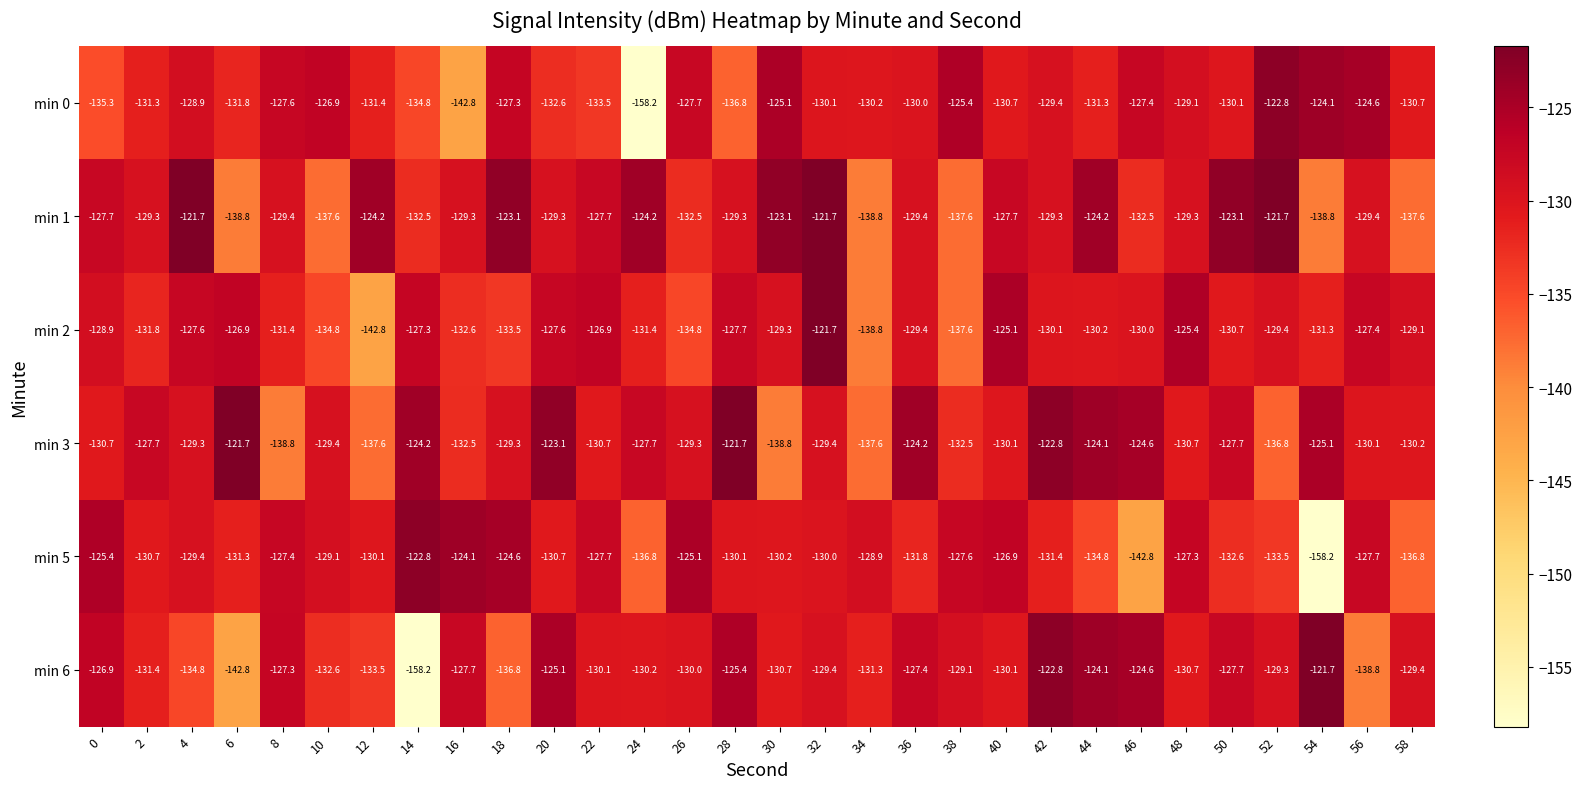

At which category is the sum across all series the highest?

32